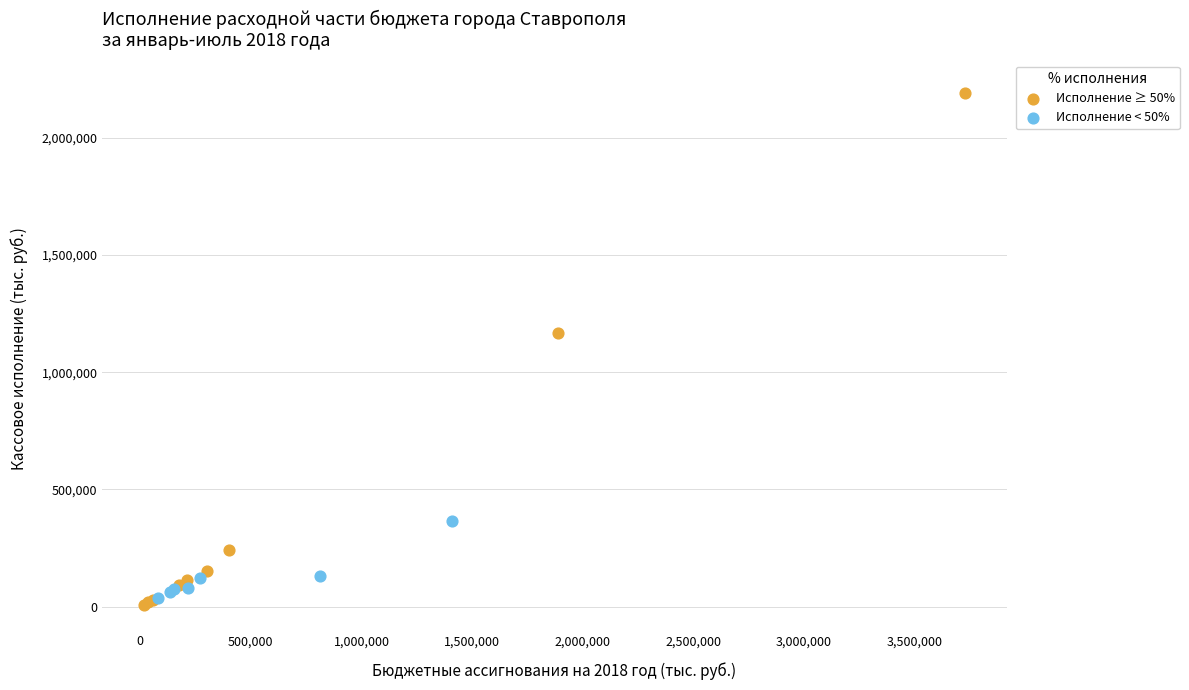

What are all the series names shown in the legend?

Исполнение ≥ 50%, Исполнение < 50%